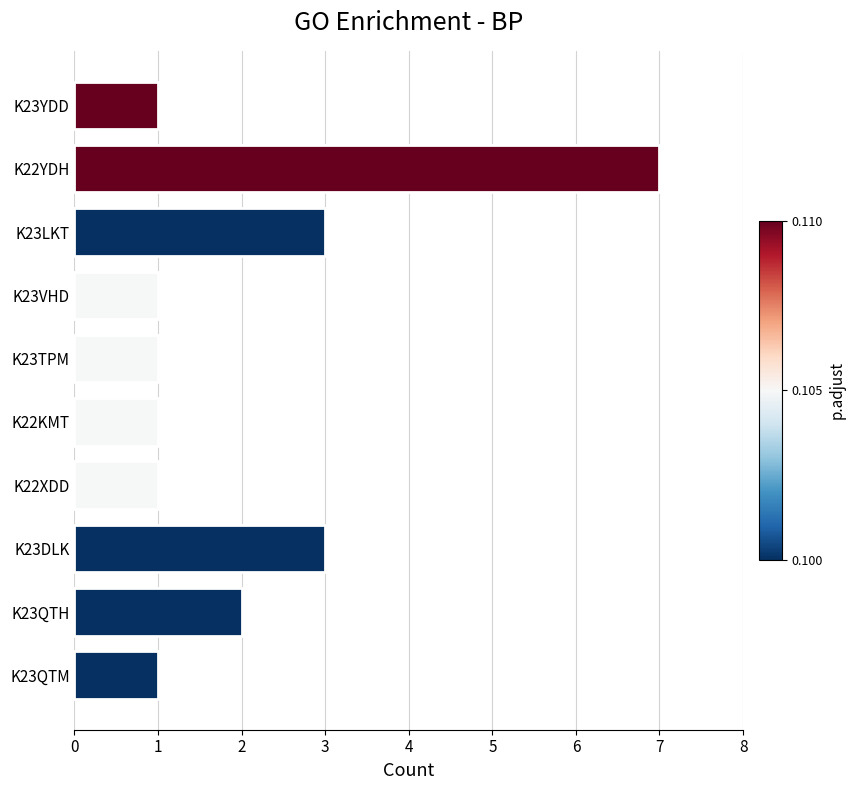

Is it true that the value at K23DLK is 1?

False